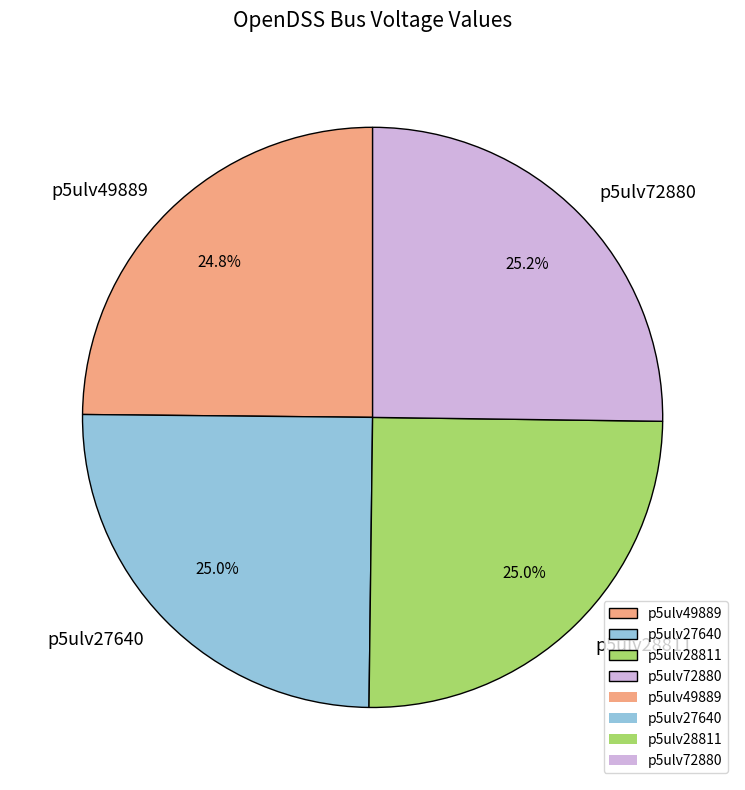

The p5ulv49889 slice represents 19% of the pie. True or false?

False